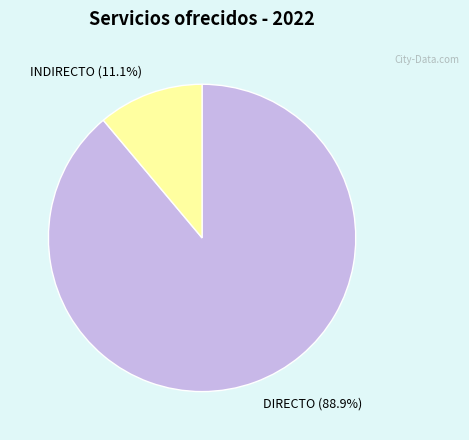

Which category has the biggest portion of the pie?

DIRECTO